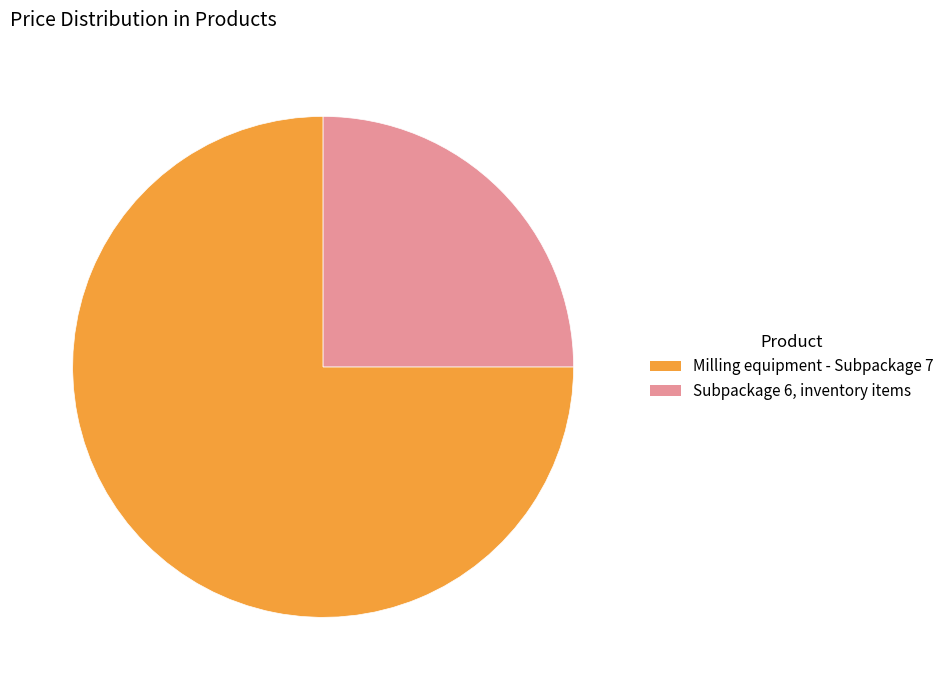

Is there any slice that represents more than half of the pie?

Yes